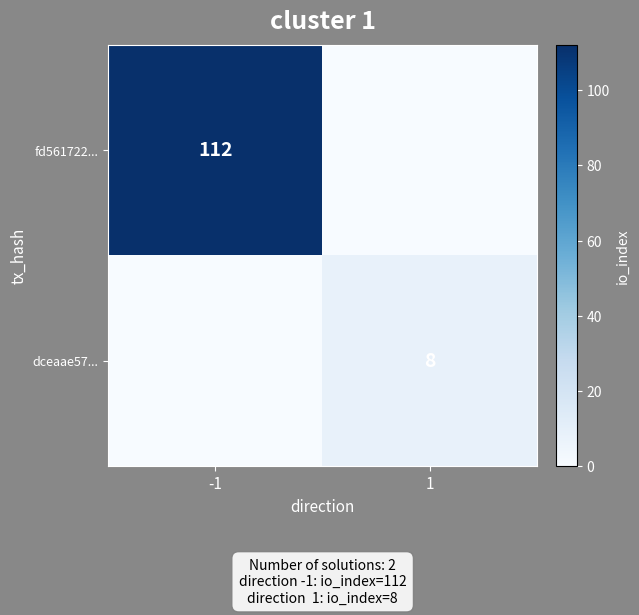

Is the value of fd561722... at -1 greater than the value of dceaae57... at 1?

Yes